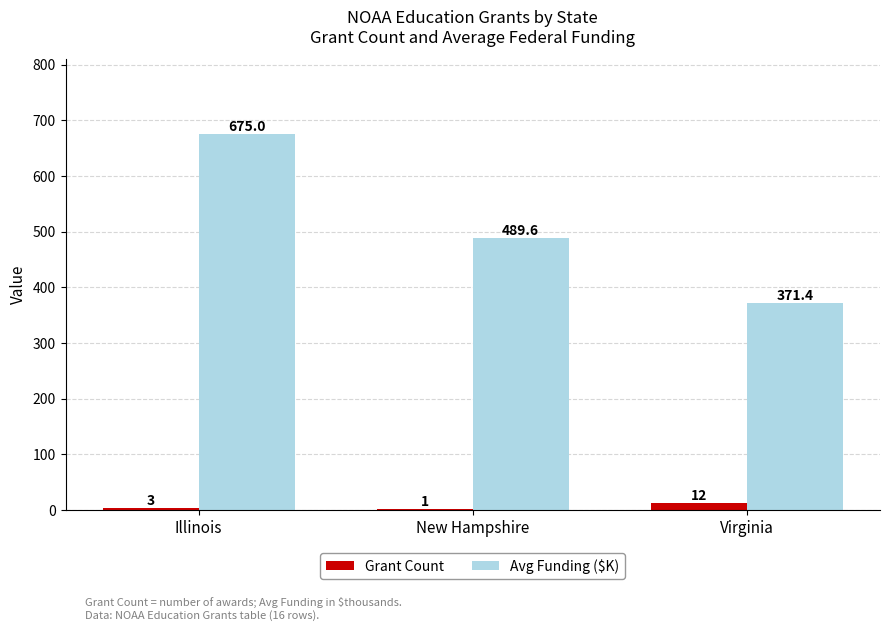

Is the value of Grant Count at Virginia greater than the value of Avg Funding ($K) at Illinois?

No